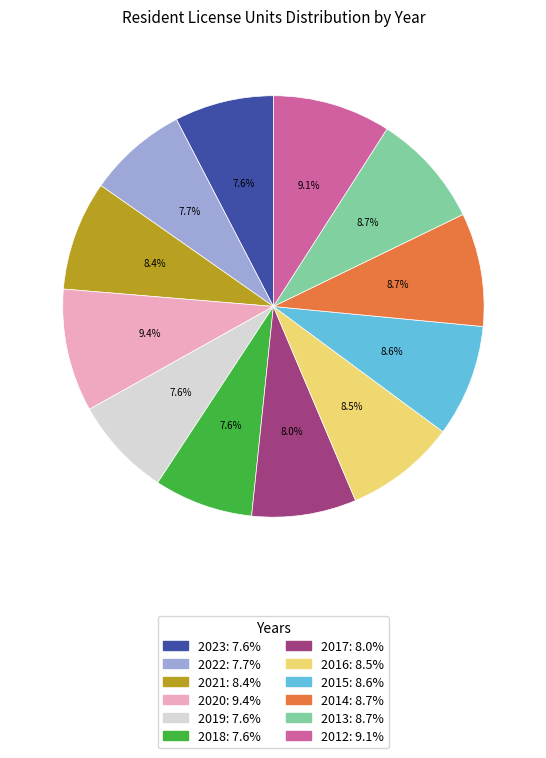

Does any single category account for the majority?

No